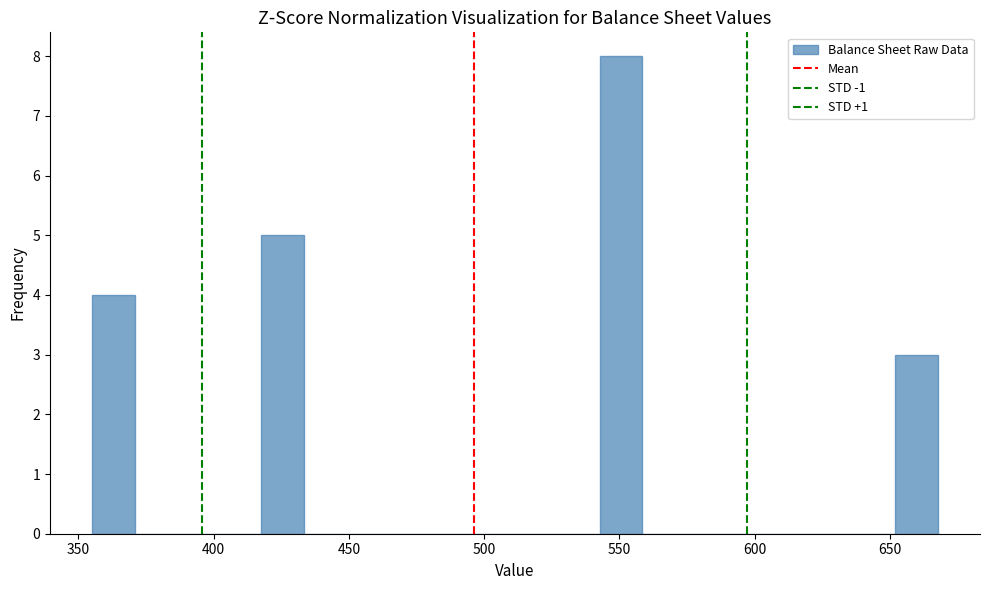

Around what value on the x-axis is the tallest bar? Give the approximate position of its centre, as read against the axis.

550